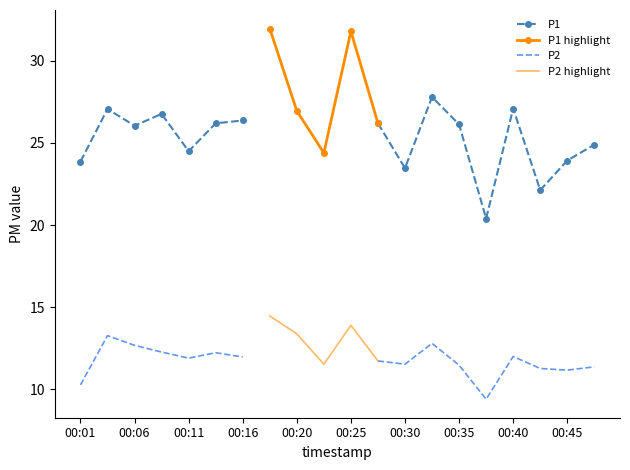

What is the difference between the maximum and minimum values in the P1 series?

11.6